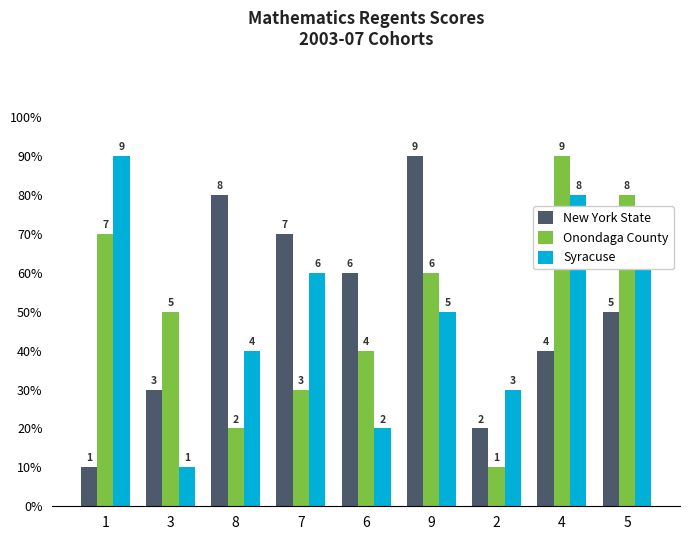

Are the bars grouped side by side (vs. stacked)?

Yes